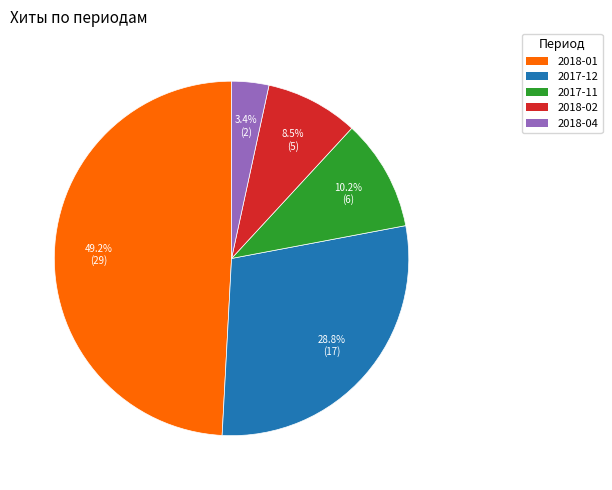

Is there any slice that represents more than half of the pie?

No